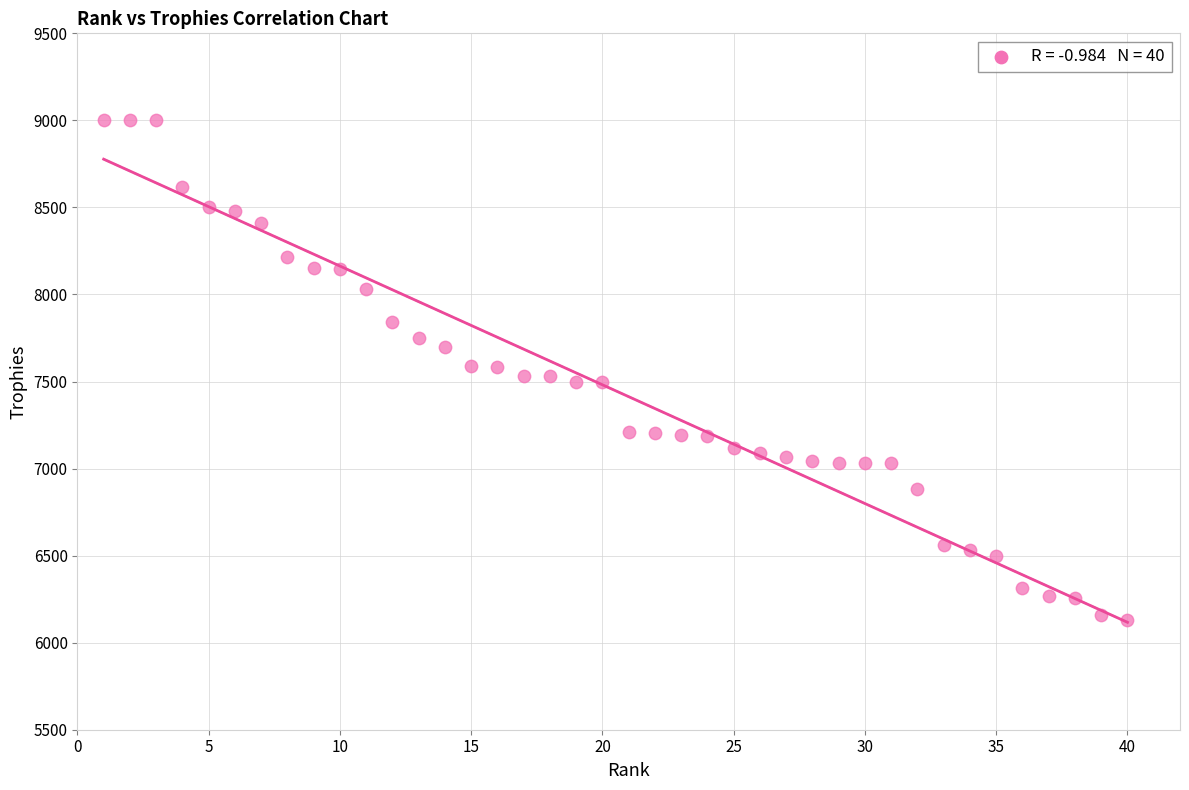

What is the range of Y values (max minus min)?

2870